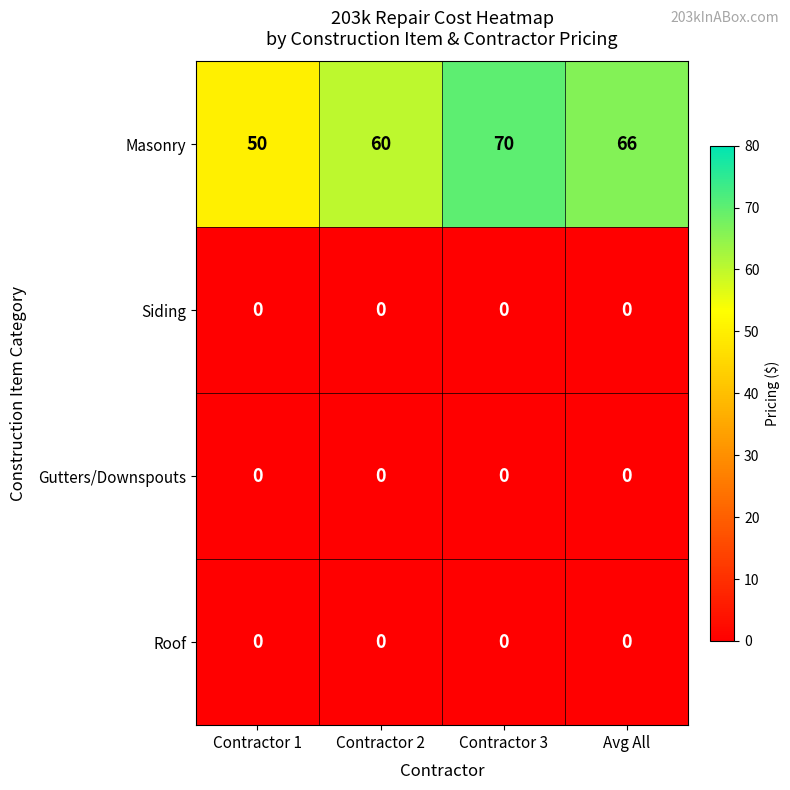

Rank the categories by Masonry value from highest to lowest.

Contractor 3, Avg All, Contractor 2, Contractor 1